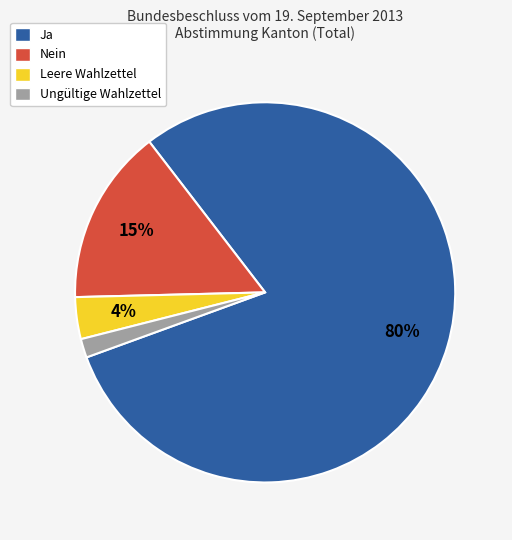

The Nein slice represents 15% of the pie. True or false?

True